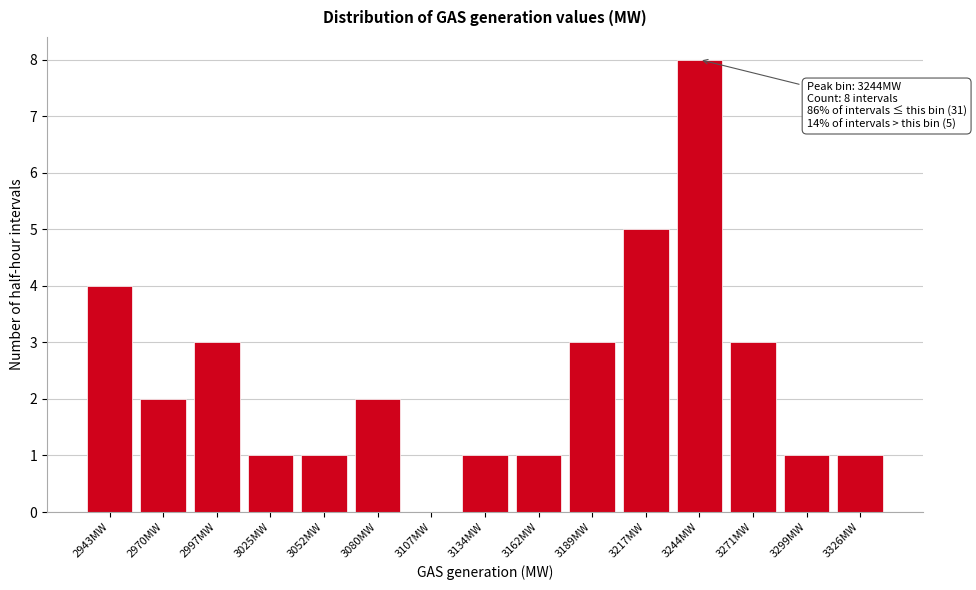

Reading left to right, what are all the values shown in this chart?

2943MW=4	2970MW=2	2997MW=3	3025MW=1	3052MW=1	3080MW=2	3107MW=0	3134MW=1	3162MW=1	3189MW=3	3217MW=5	3244MW=8	3271MW=3	3299MW=1	3326MW=1